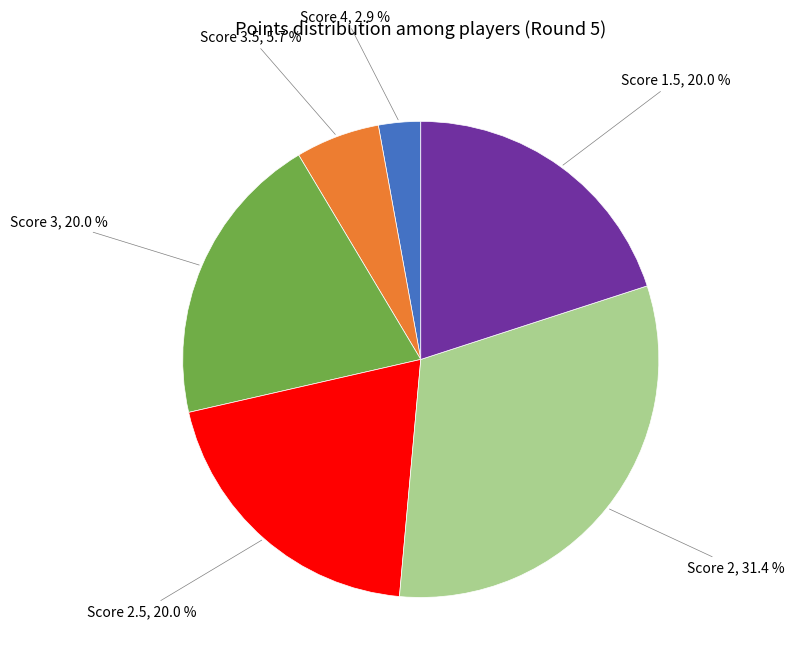

Does any single category account for the majority?

No